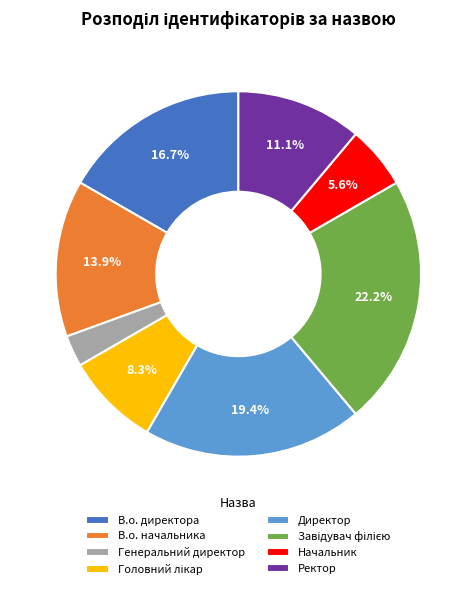

Is there any slice that represents more than half of the pie?

No